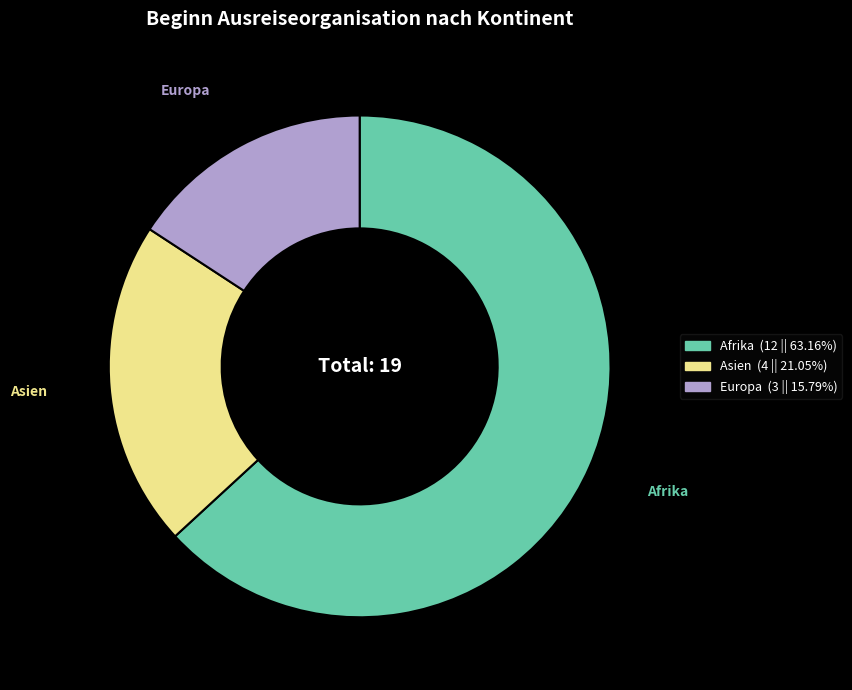

What is the ratio of the value at Asien to the value at Afrika?

0.3